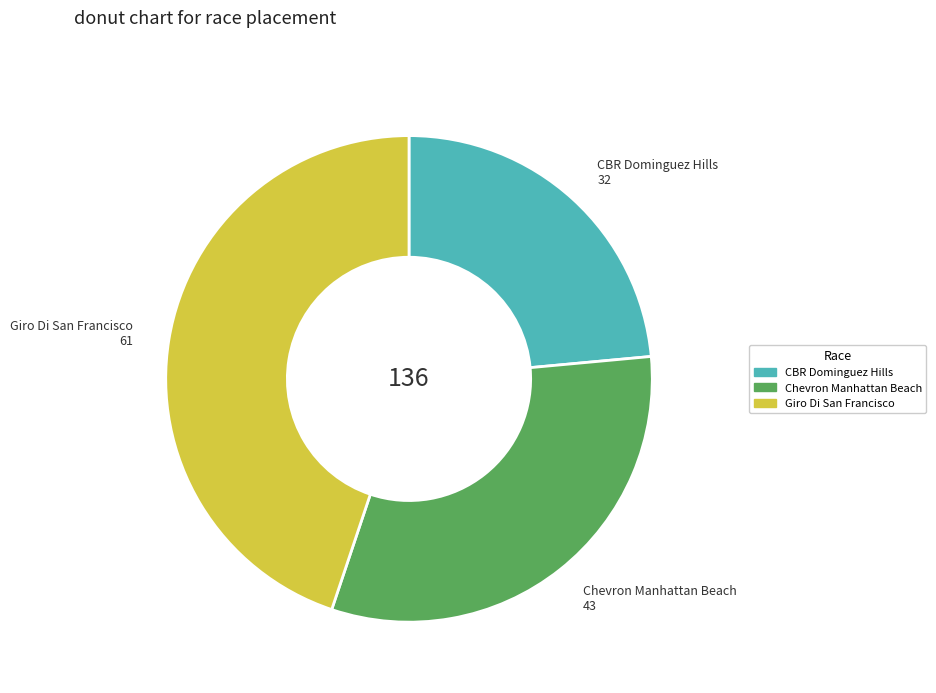

Does any single category account for the majority?

No